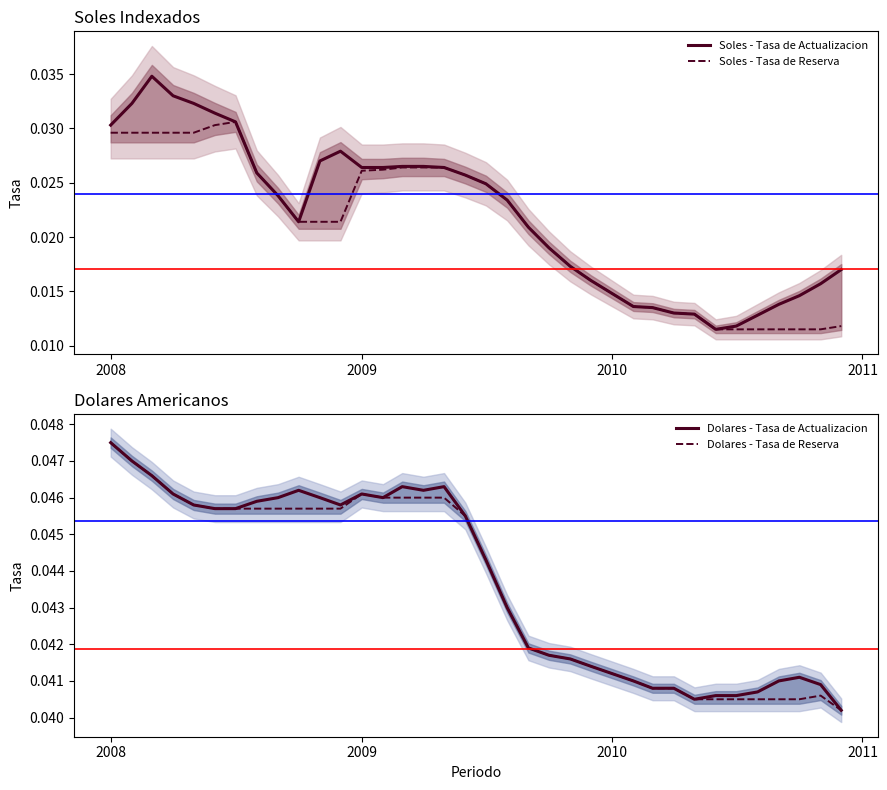

How many lines are shown in the chart?

4